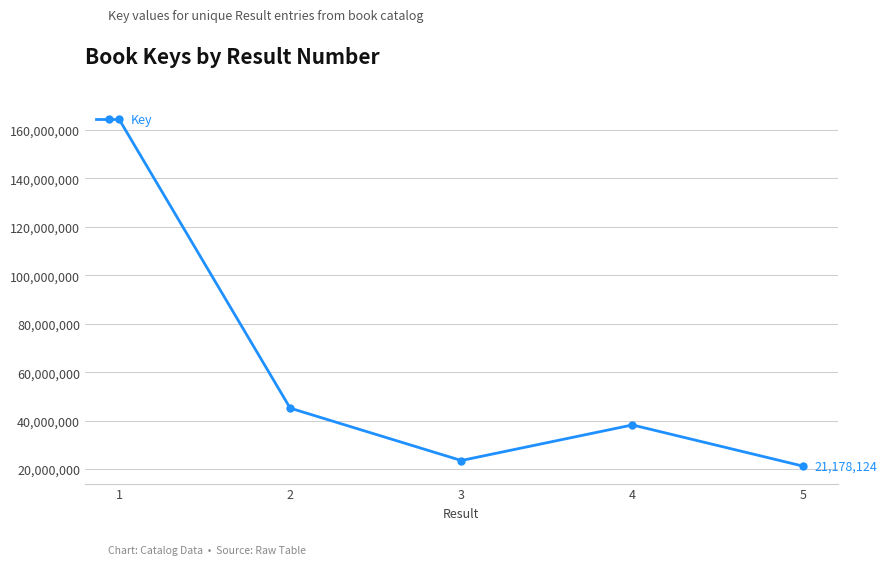

At which label is the value closest to 92814718?

2